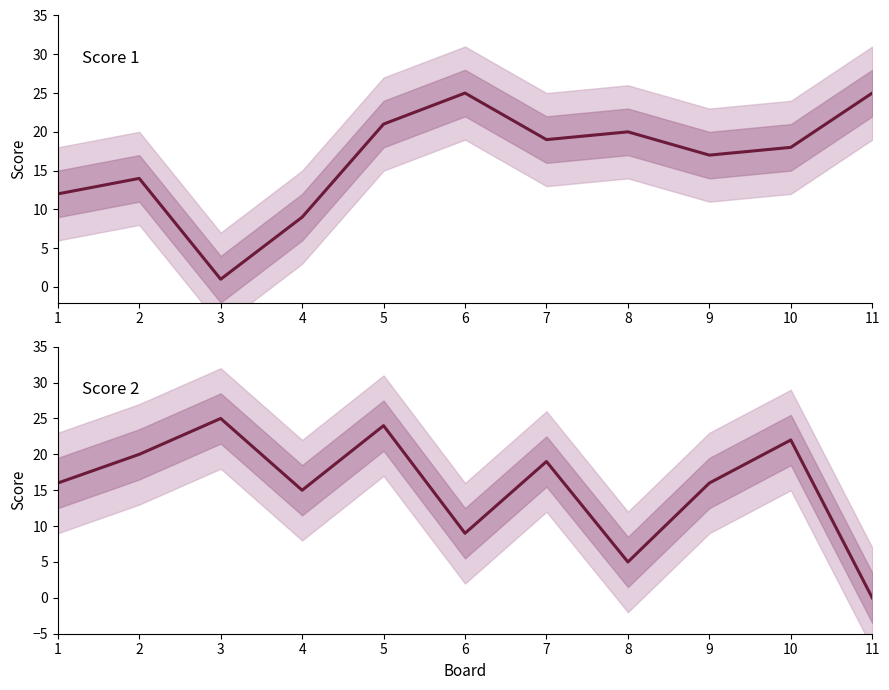

How many interior local valleys does the Score 2 series have?

3